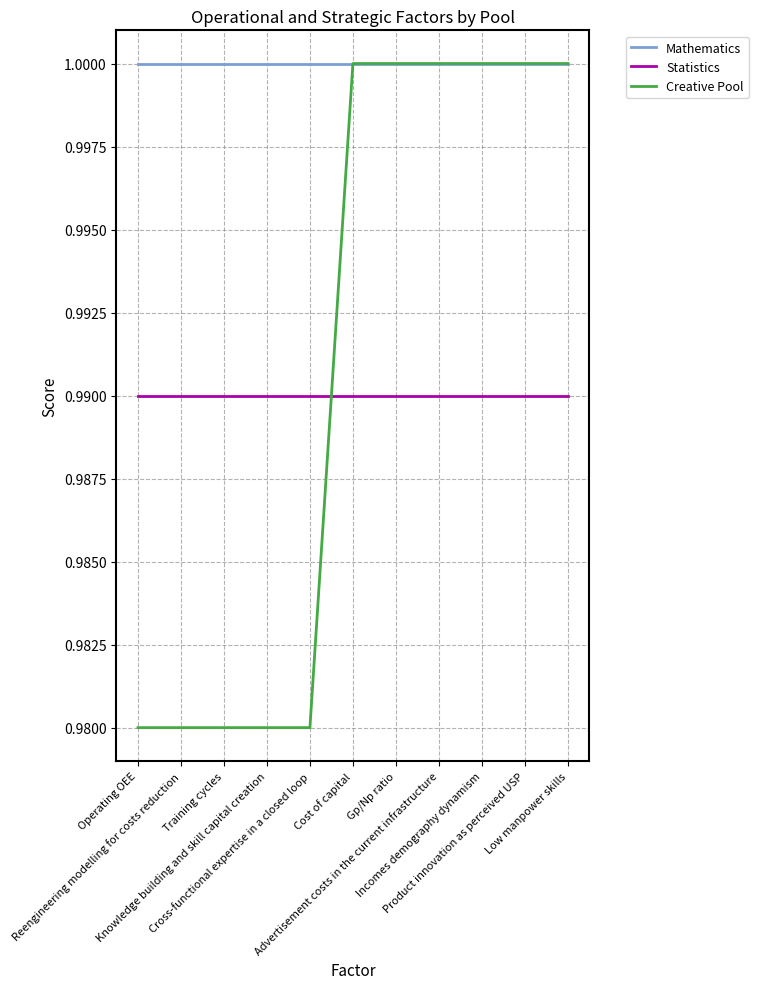

Which series has the largest total across all categories?

Mathematics